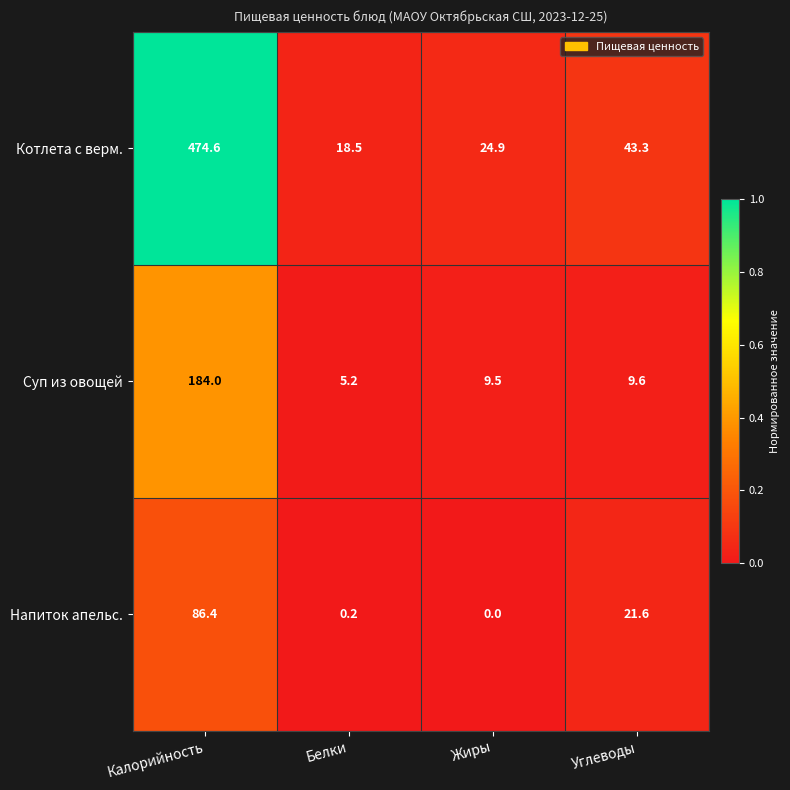

Reading right to left, list all the values displayed in this chart.

Котлета с верм.: 43.3	24.9	18.5	474.6
Суп из овощей: 9.6	9.5	5.2	184.0
Напиток апельс.: 21.6	0.0	0.2	86.4